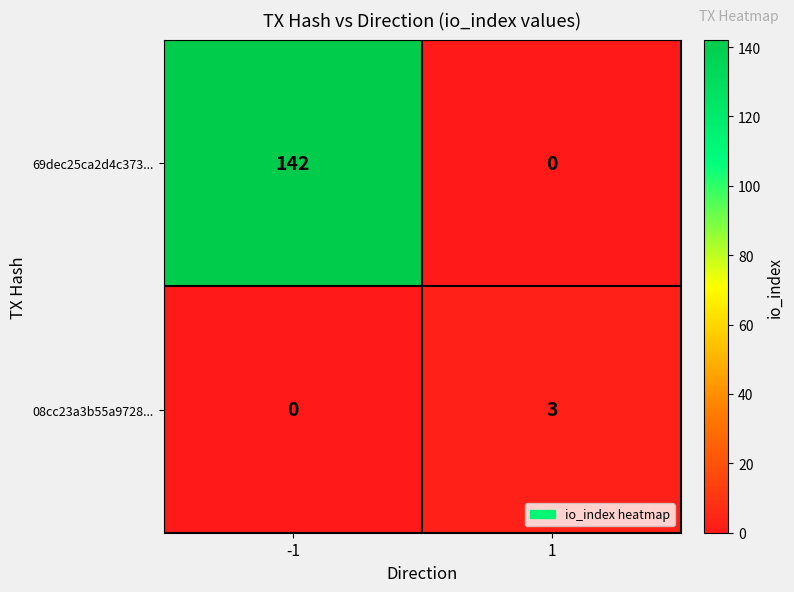

Reading left to right, transcribe all the data shown in this chart.

69dec25ca2d4c373...: 142	0
08cc23a3b55a9728...: 0	3